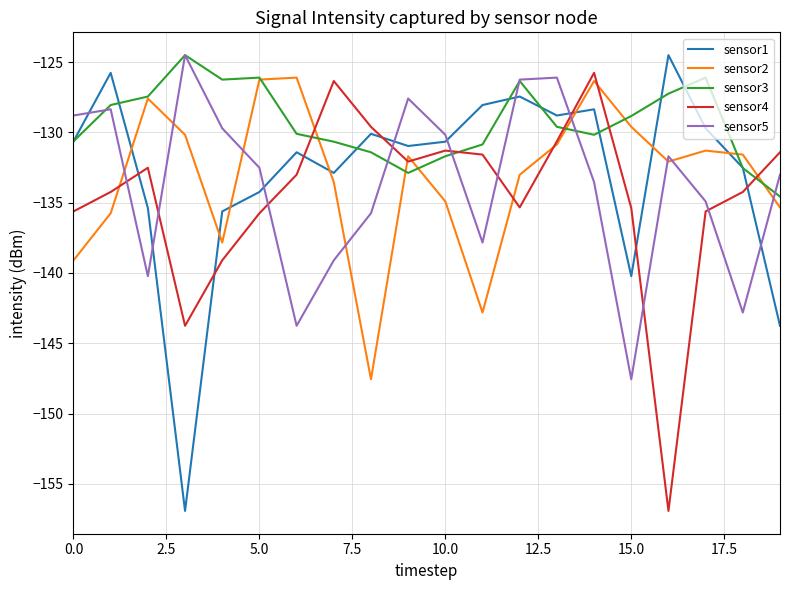

What is the maximum value for sensor4?

-125.8